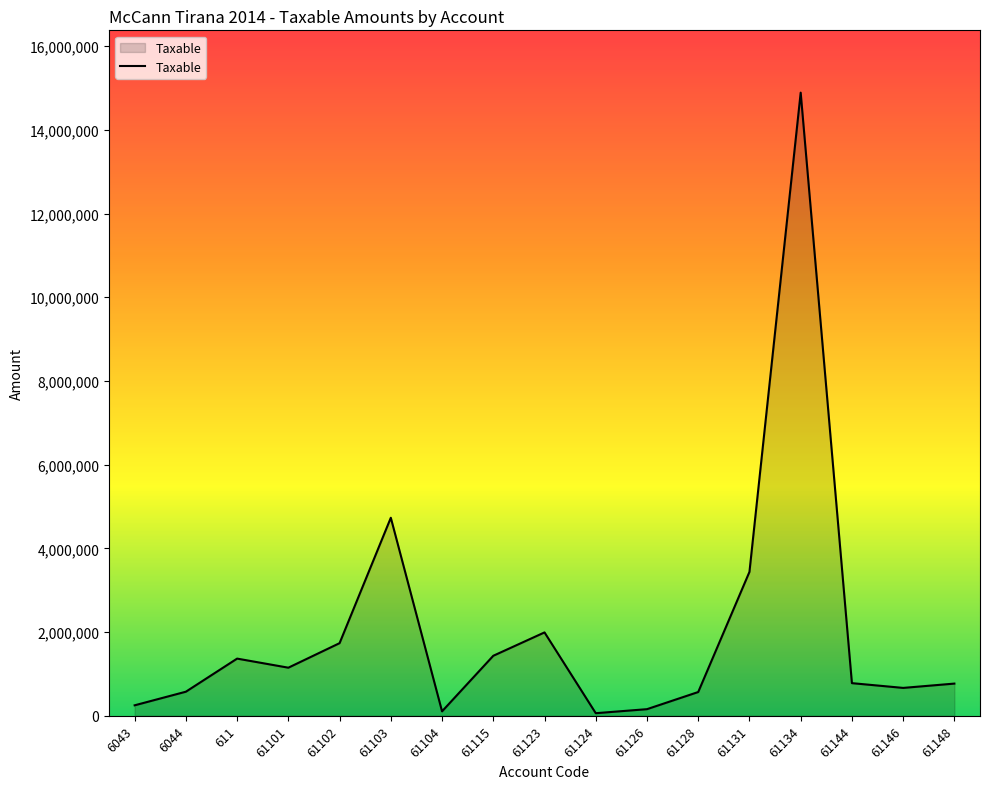

Between 61104 and 61148, which is larger?

61148